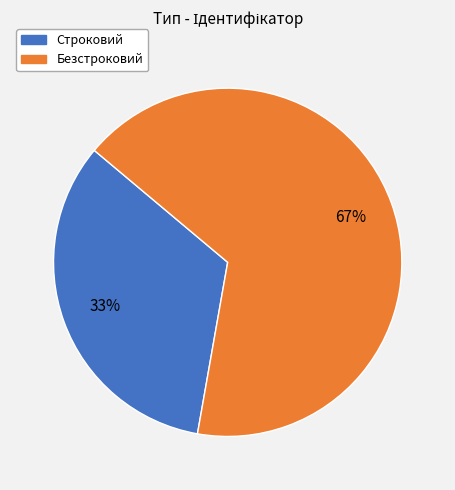

True or false: Строковий accounts for 33% of the total.

True